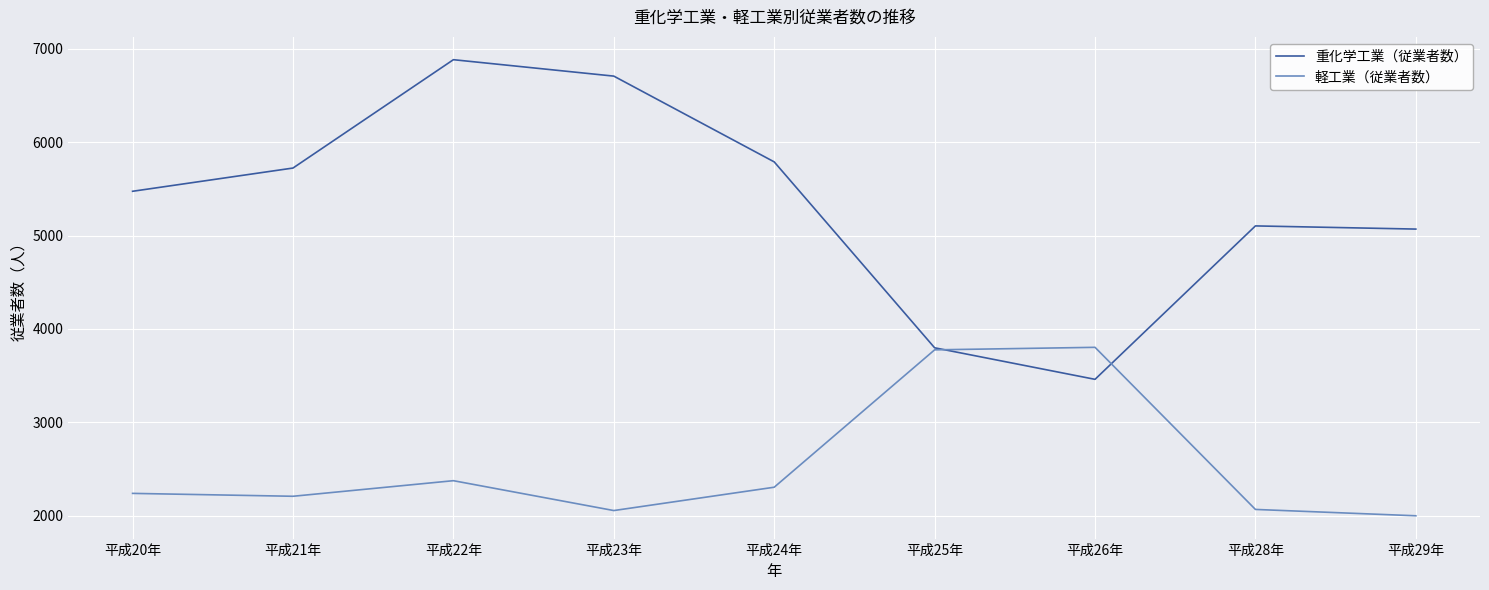

Which series has the largest range (max minus min)?

重化学工業（従業者数）